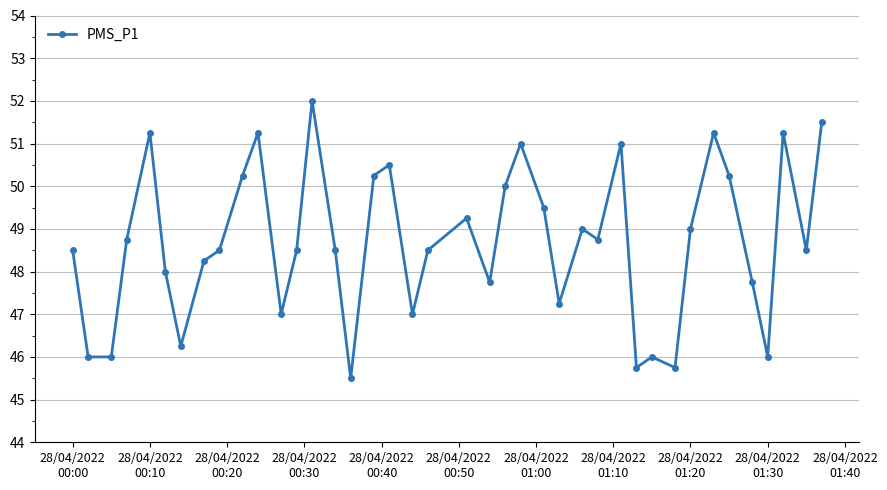

What is the minimum value shown in the chart?

45.5